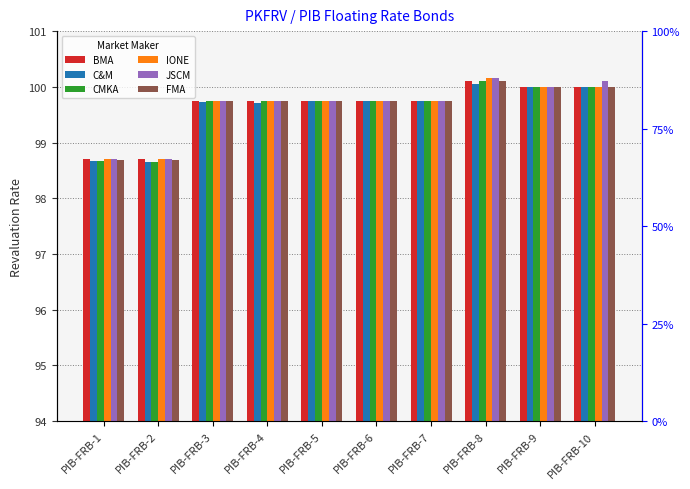

What are all the series names shown in the legend?

BMA, C&M, CMKA, IONE, JSCM, FMA